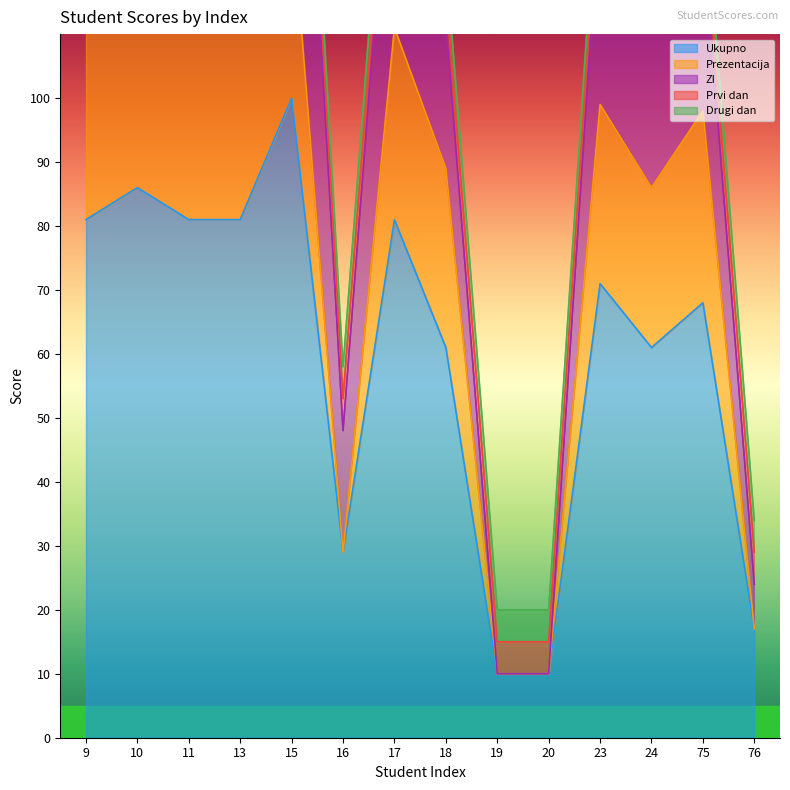

True or false: Ukupno has a value of 86 at 10.

True